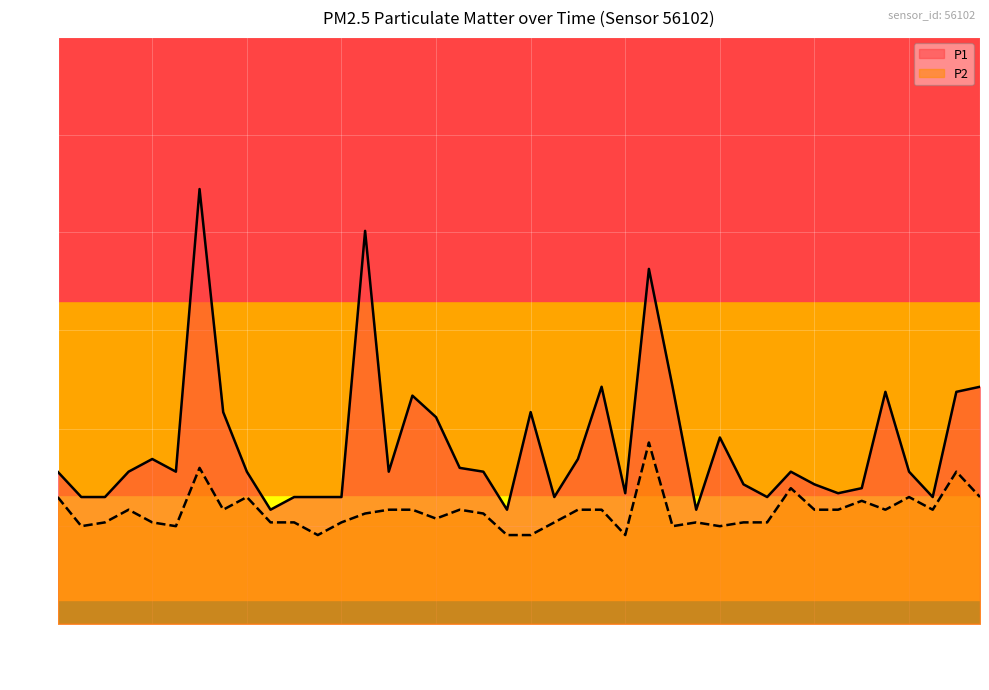

What is the maximum value for P2?

1.4